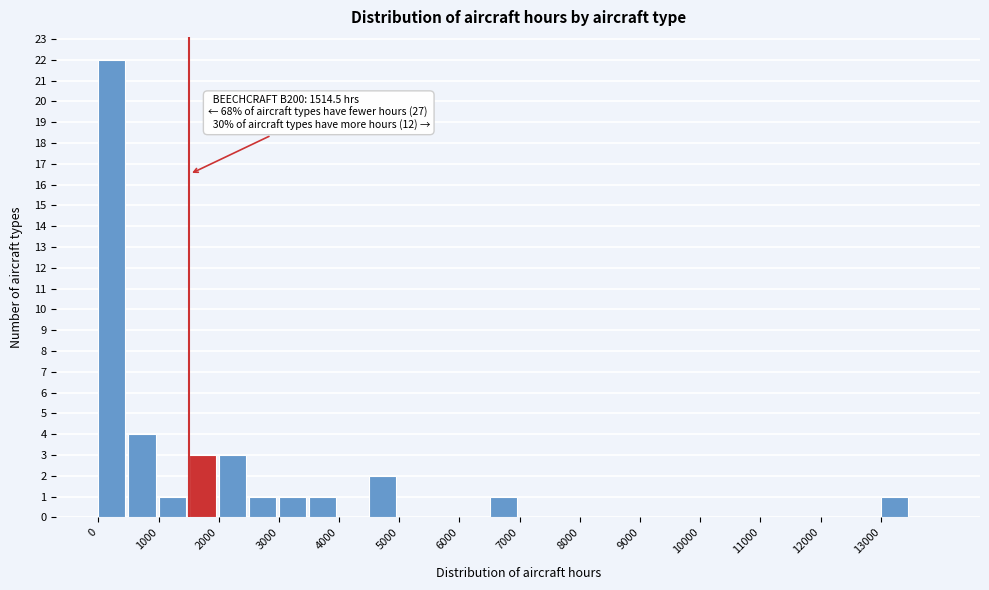

Which range on the x-axis has the tallest bar?

0 to 500